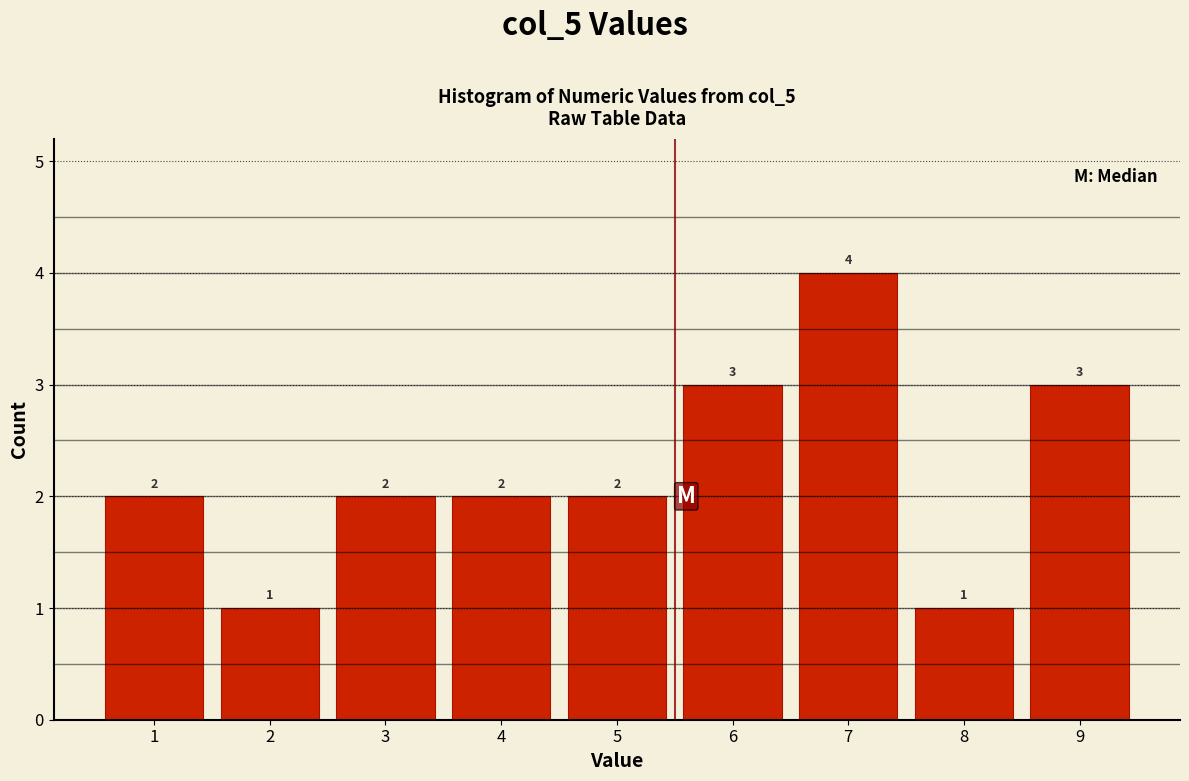

Reading left to right, transcribe all the data shown in this chart.

1=2	2=1	3=2	4=2	5=2	6=3	7=4	8=1	9=3